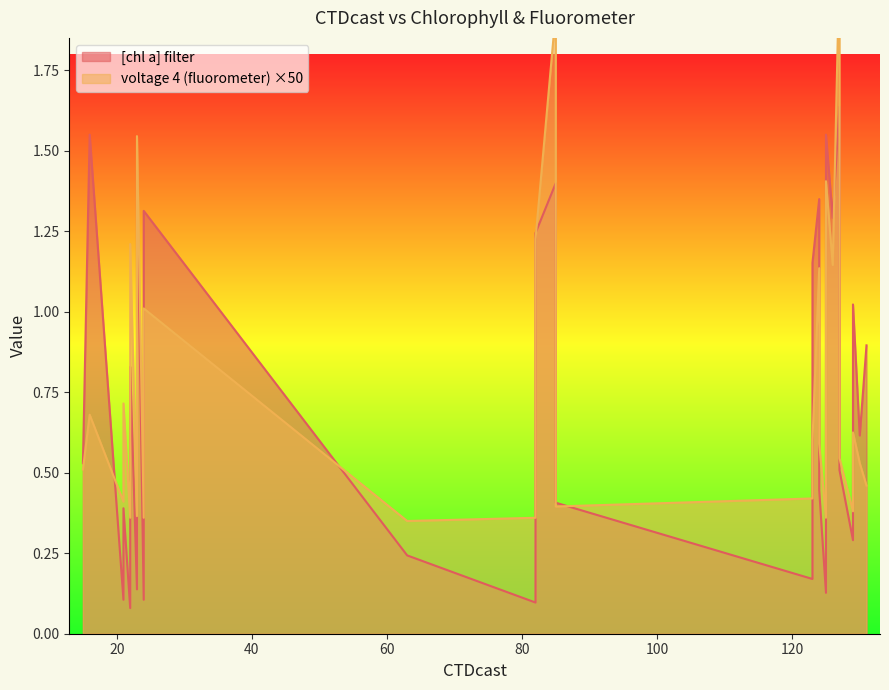

Is it true that [chl a] filter equals 0.4 at 85?

True